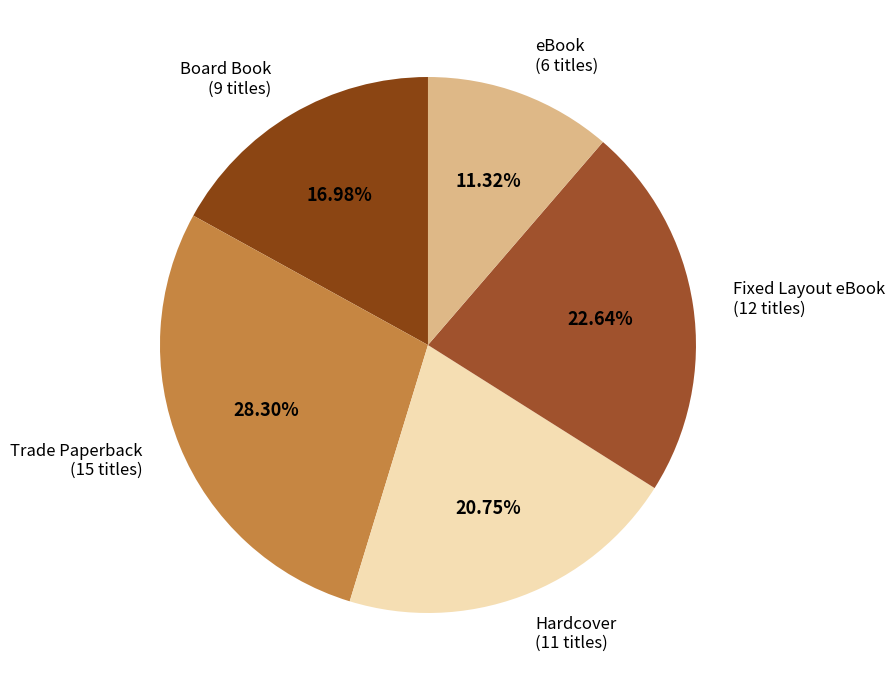

True or false: eBook accounts for 19% of the total.

False